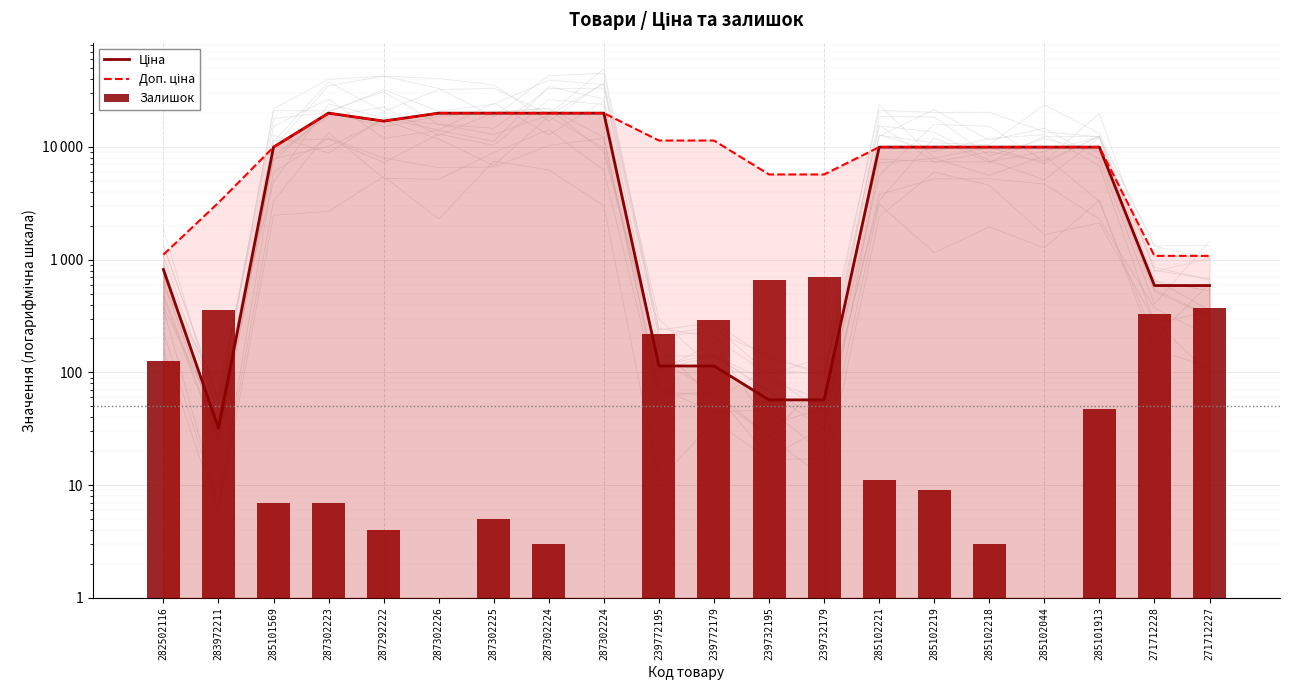

What is the maximum value shown in the chart?

19964.2